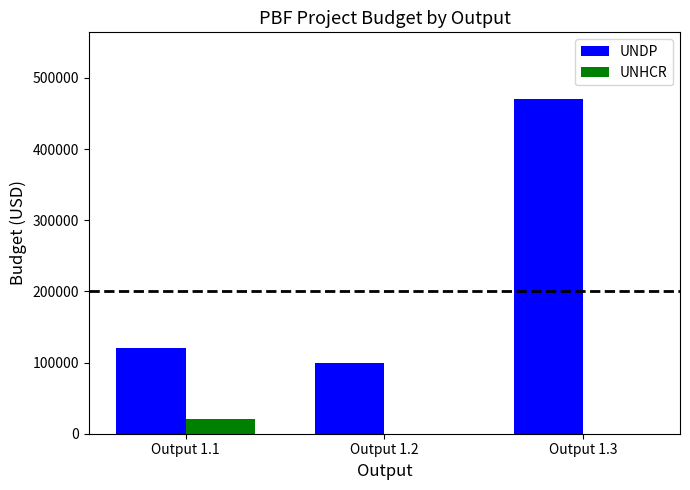

Which series changed the most between Output 1.1 and Output 1.3?

UNDP